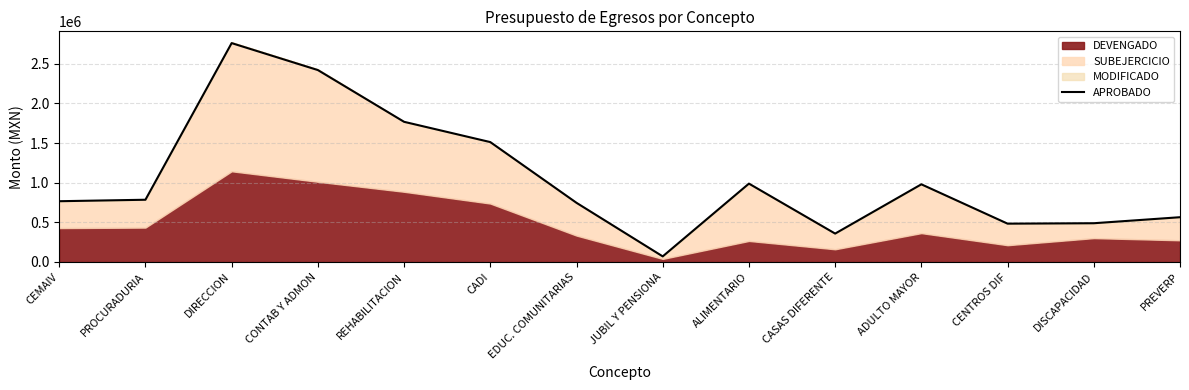

Which category has the highest value across all series?

DIRECCION